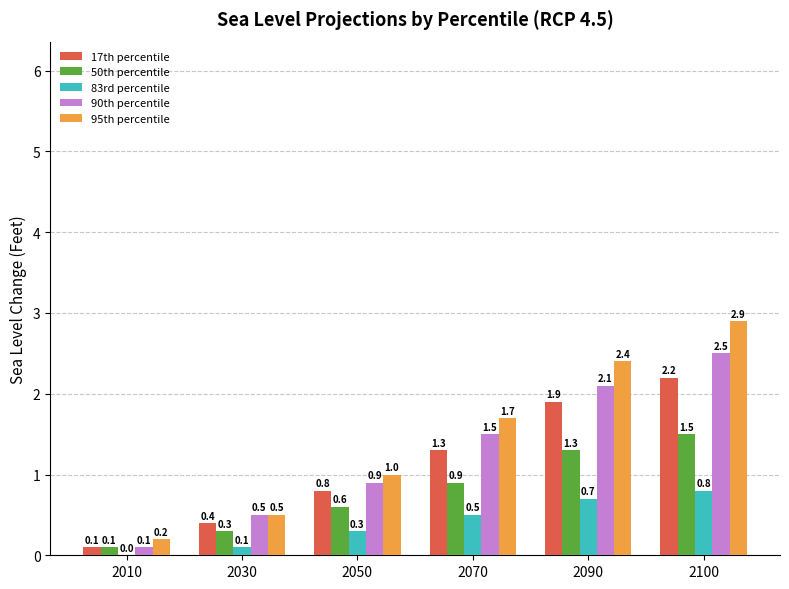

What is the sum of the 50th percentile values at 2100 and 2050?

2.1